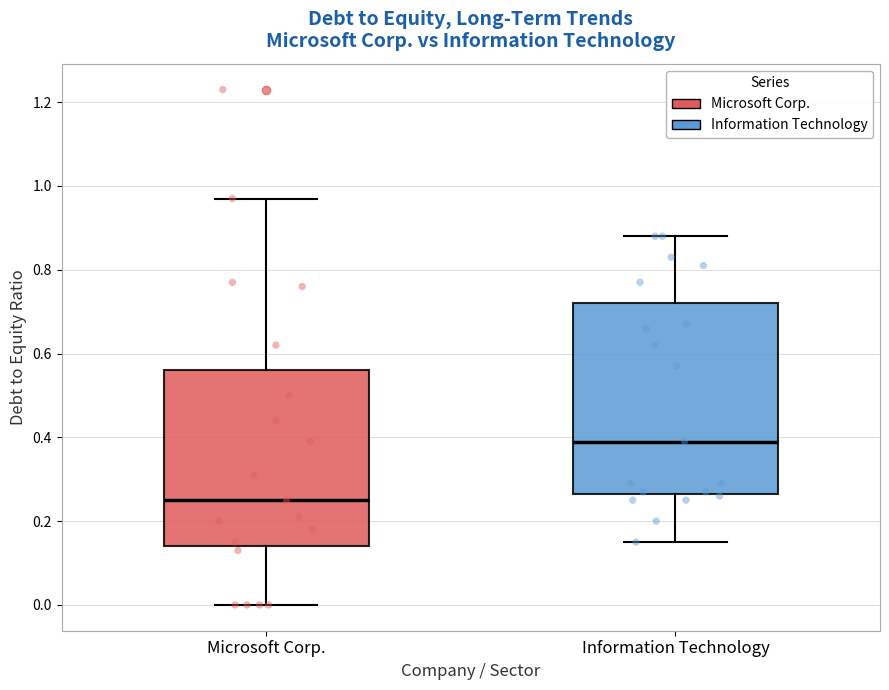

Reading left to right, read every box against the y-axis: the position of its median line, the range the box covers, and the ends of its whiskers. The values are not printed on the chart, so give them approximately, as read against the axis.

Microsoft Corp.: median 0.26, box 0.14 to 0.56, whiskers 0.00 to 0.98
Information Technology: median 0.40, box 0.26 to 0.72, whiskers 0.16 to 0.88